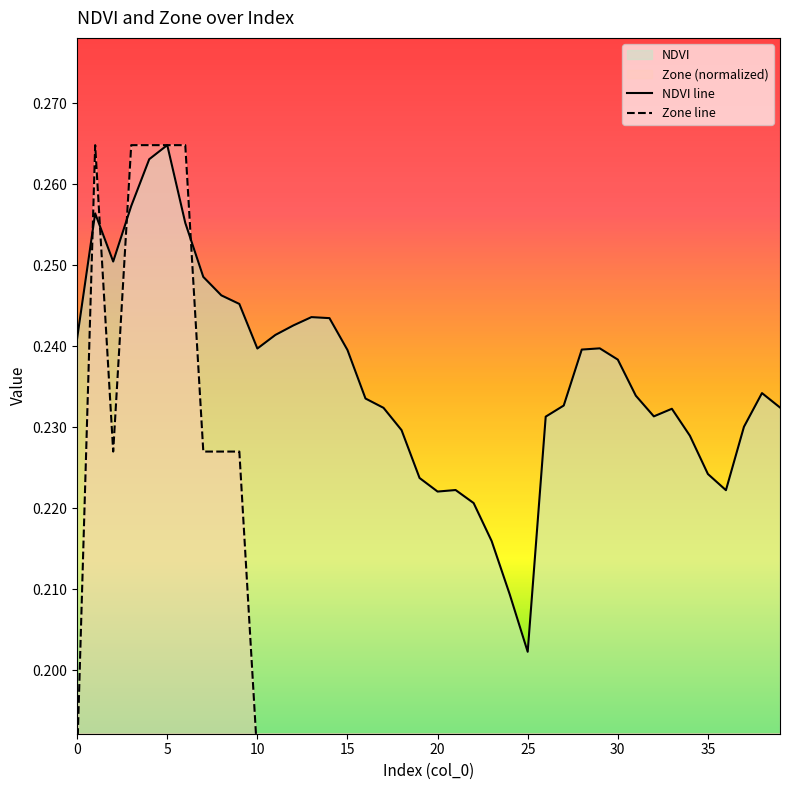

How many lines are shown in the chart?

2